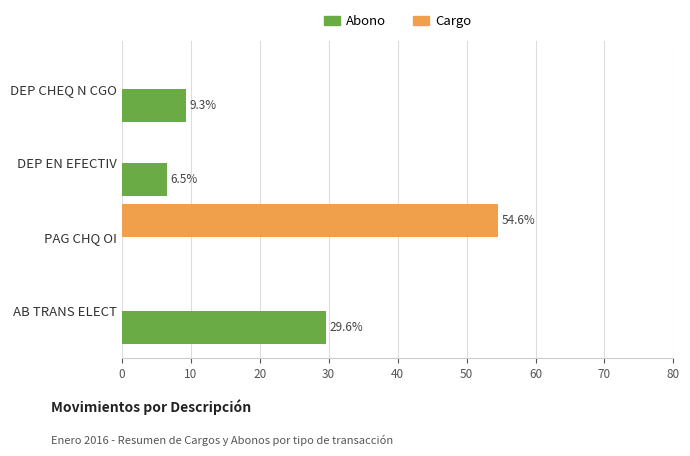

What is the maximum value for Abono?

29.6